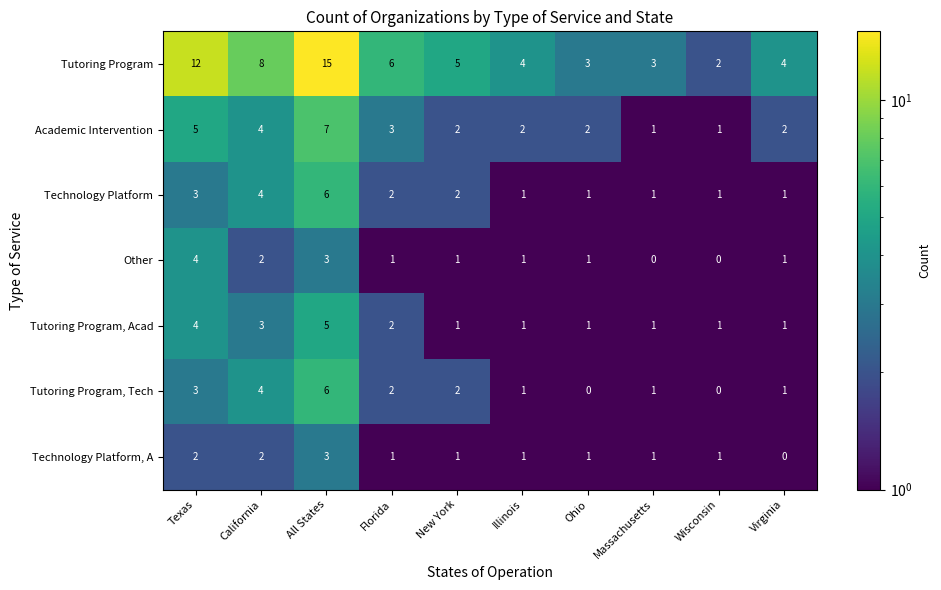

True or false: Tutoring Program, Acad has a value of 1 at Illinois.

True